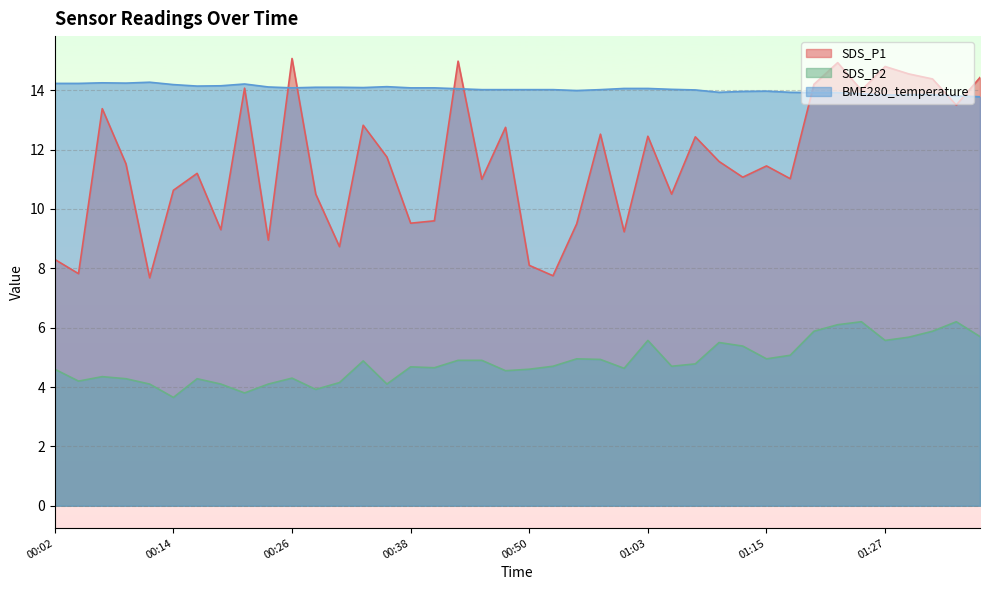

What is the label of the 16th point from the right?

01:00